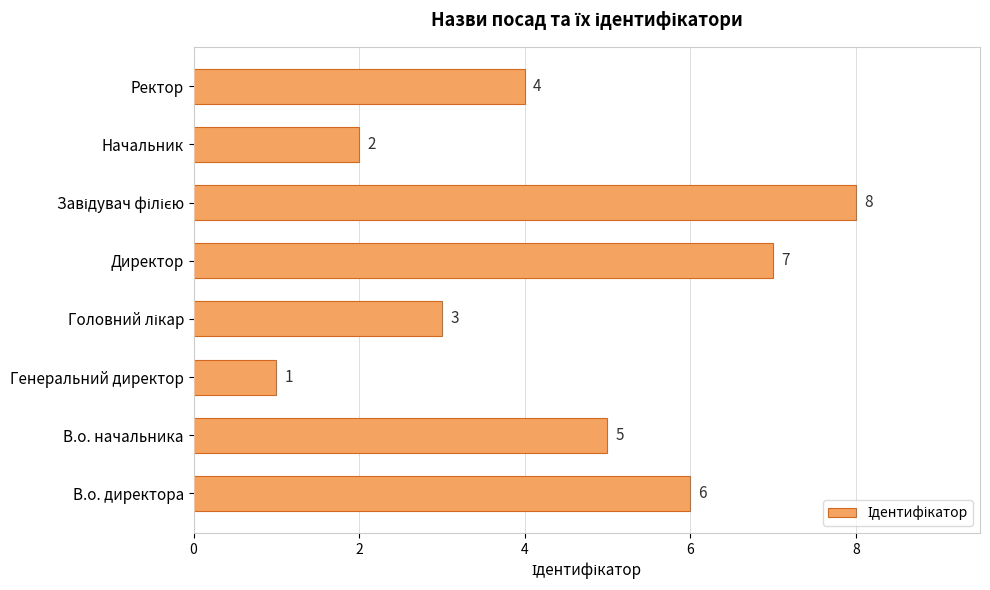

What is the smallest value displayed?

1